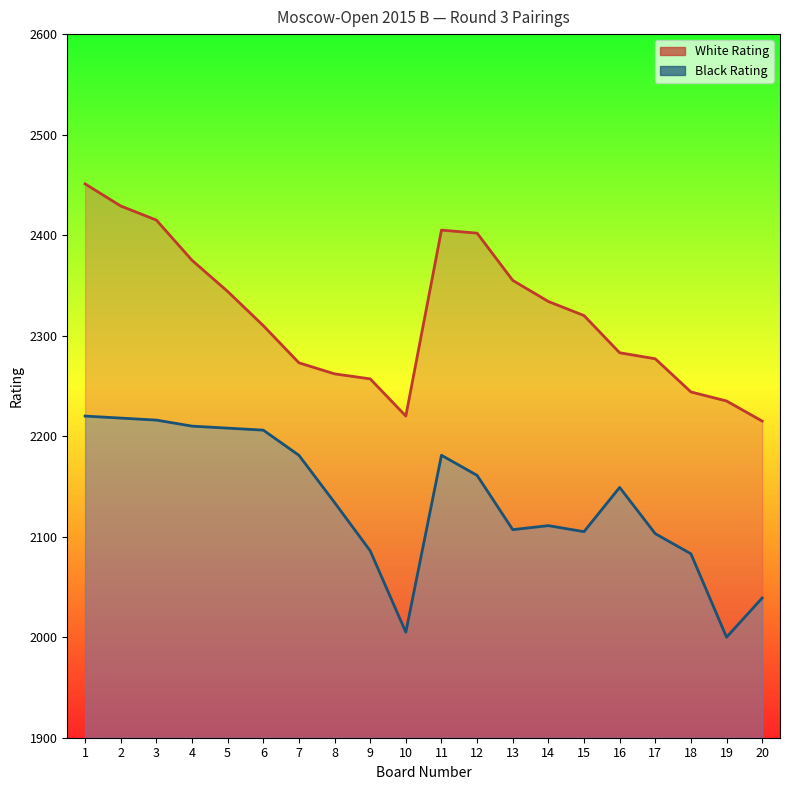

Rank the series by their average value, from highest to lowest.

White Rating, Black Rating